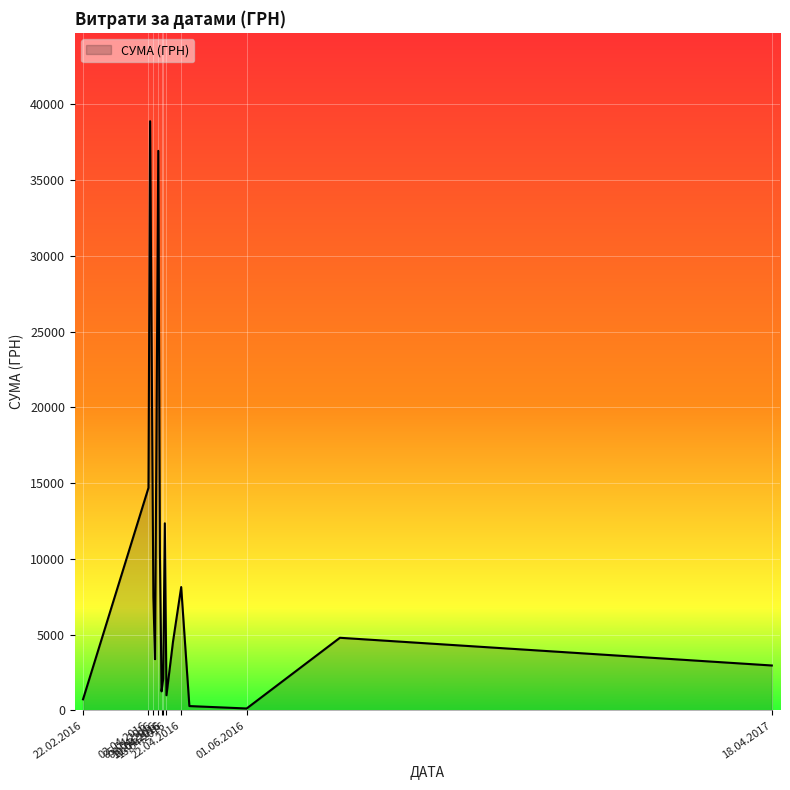

What is the maximum value shown in the chart?

38891.0